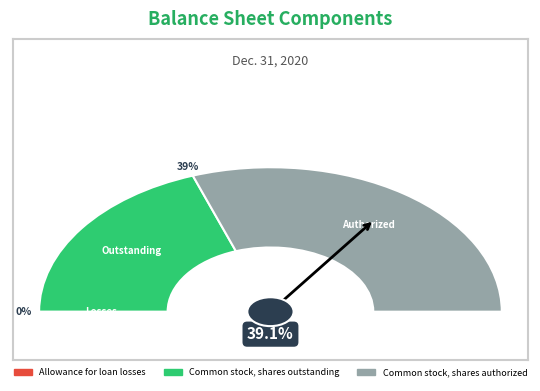

To the nearest percent, what percentage of the pie is Common stock, shares authorized?

61%